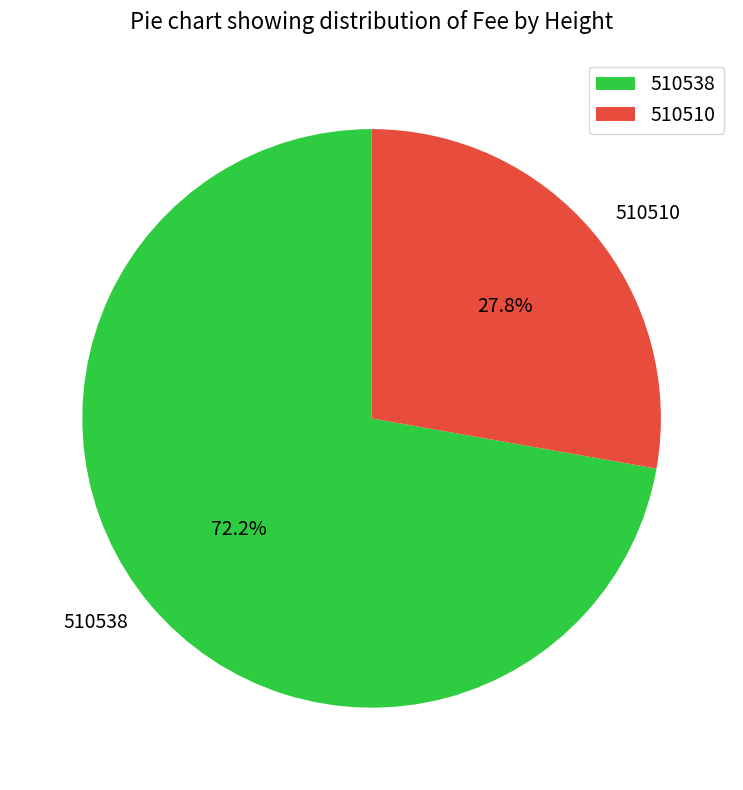

Which category has the smallest portion of the pie?

510510